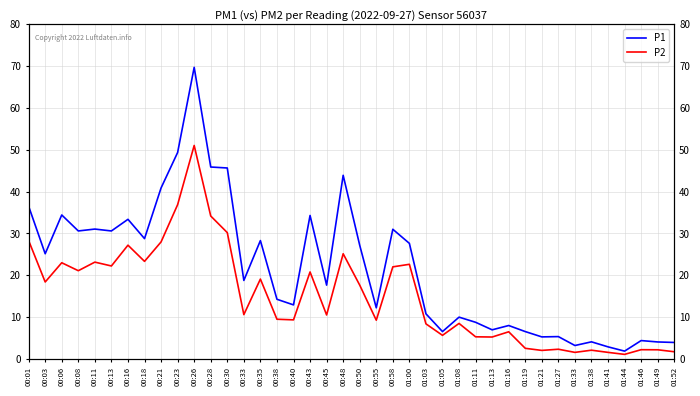

What is the difference between the maximum and minimum values in the P1 series?

67.8